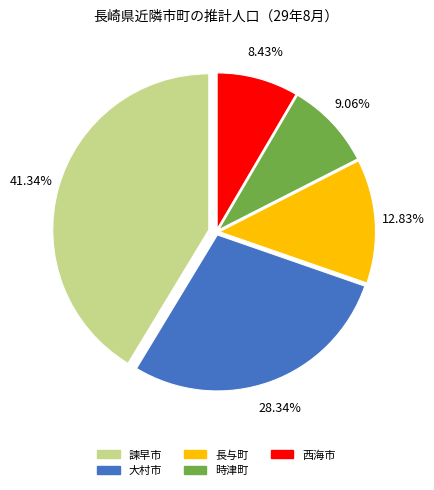

Between 諫早市 and 西海市, which is larger?

諫早市